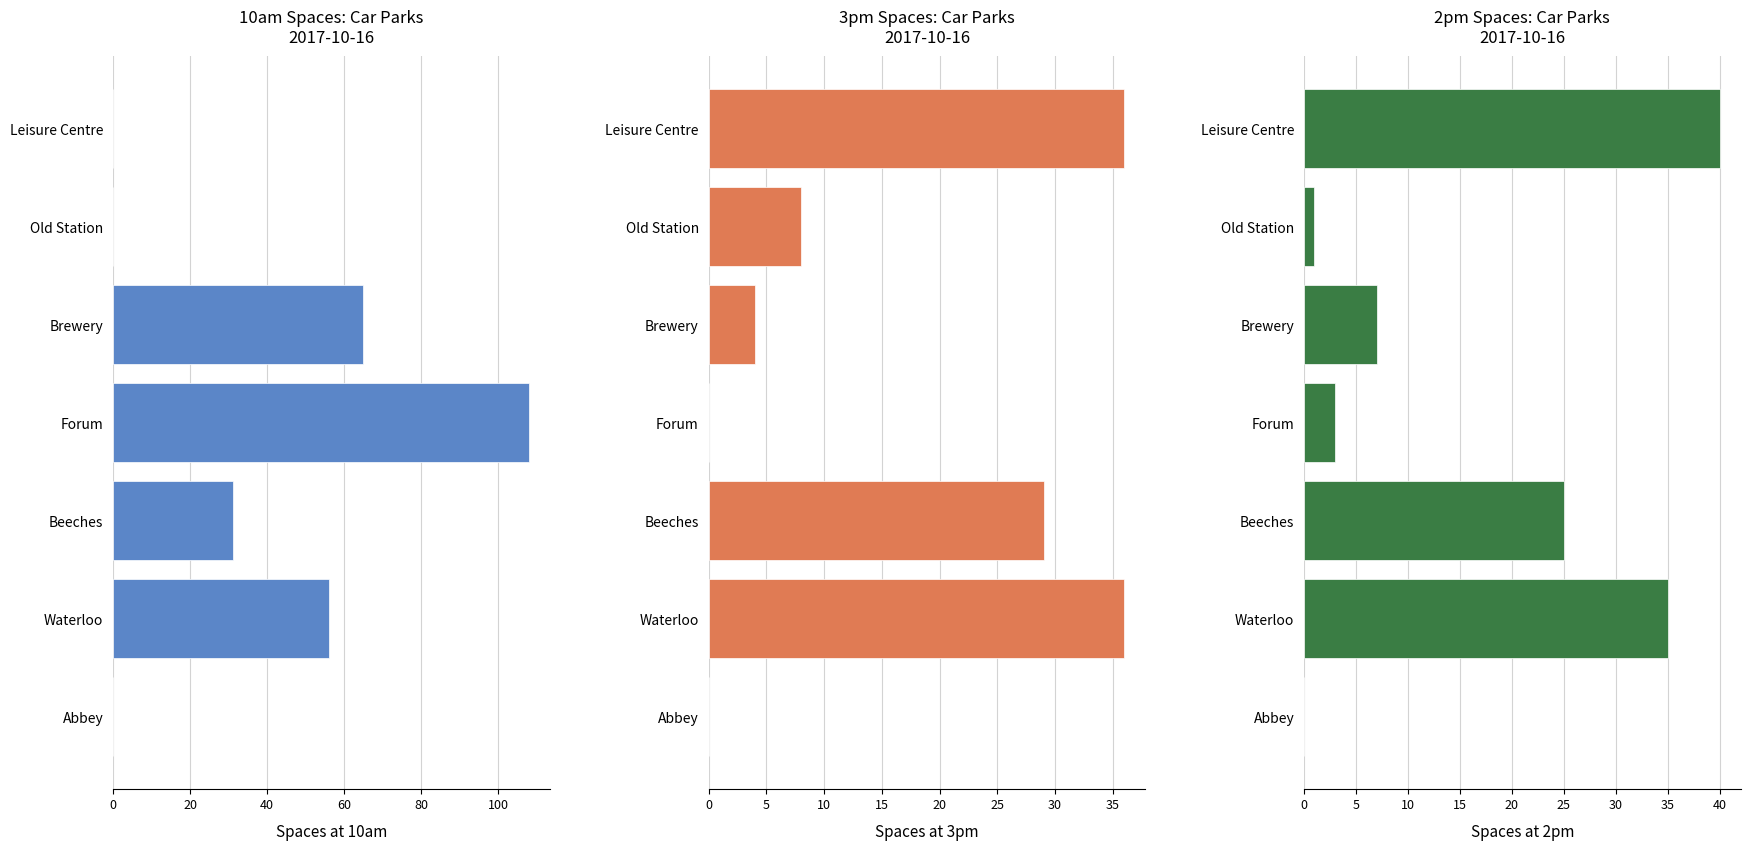

How many data points in Spaces at 2pm are less than 7?

3